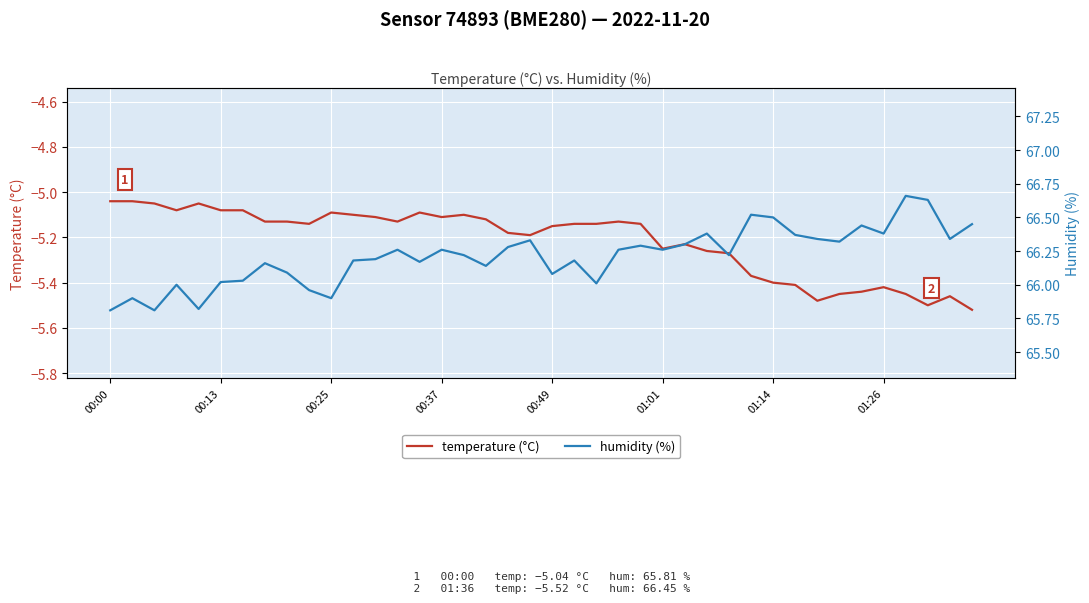

Which has a higher value, 00:37 or 29?

00:37